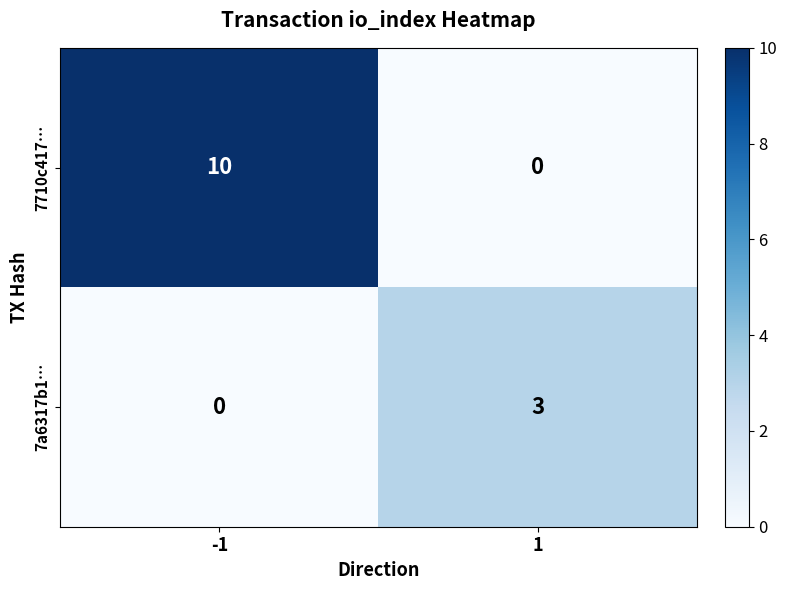

Which series has the largest range (max minus min)?

7710c417…